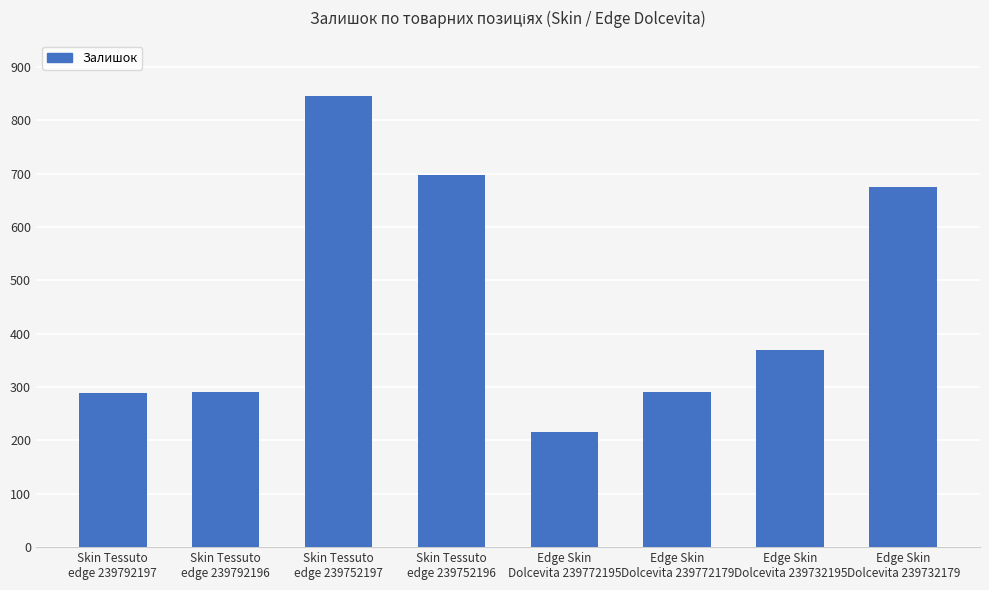

What is the average value?

459